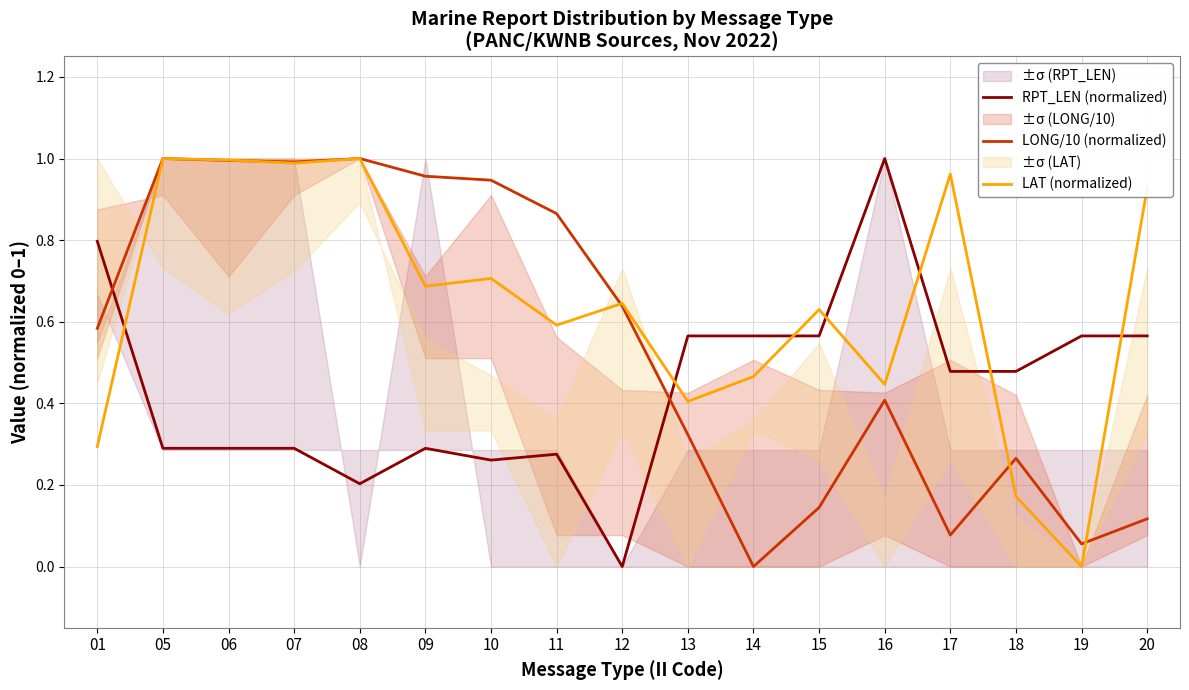

In LAT (normalized), how many points are higher than both neighbors (excluding endpoints)?

6